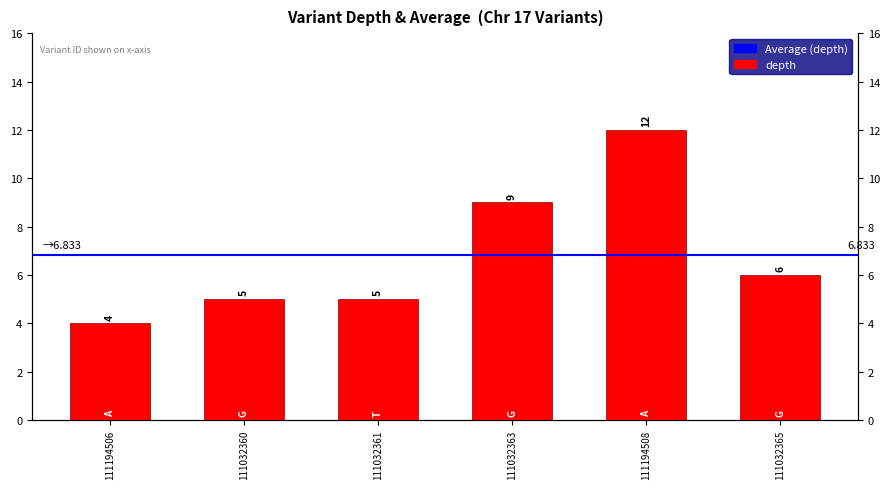

Reading left to right, what are all the values shown in this chart?

111194506=4	111032360=5	111032361=5	111032363=9	111194508=12	111032365=6